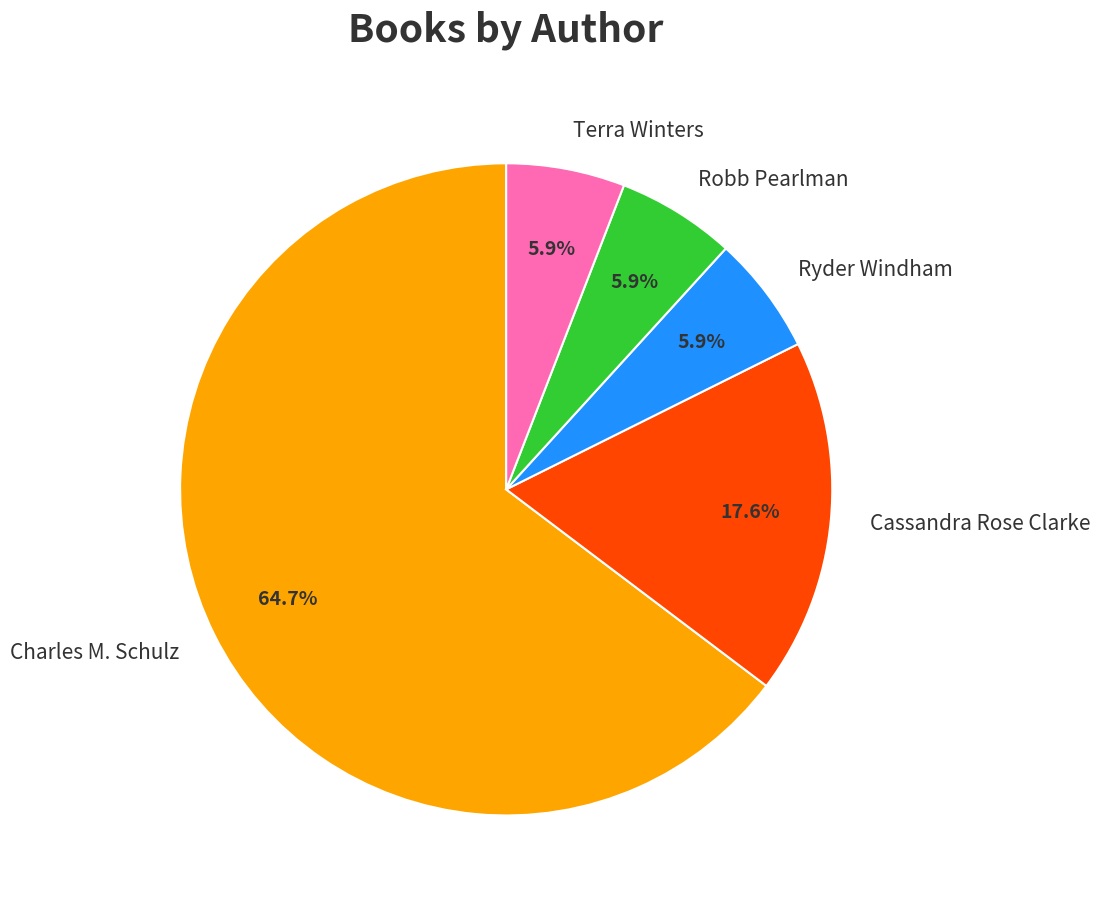

Approximately how many times larger is the value at Cassandra Rose Clarke compared to Charles M. Schulz?

0.3